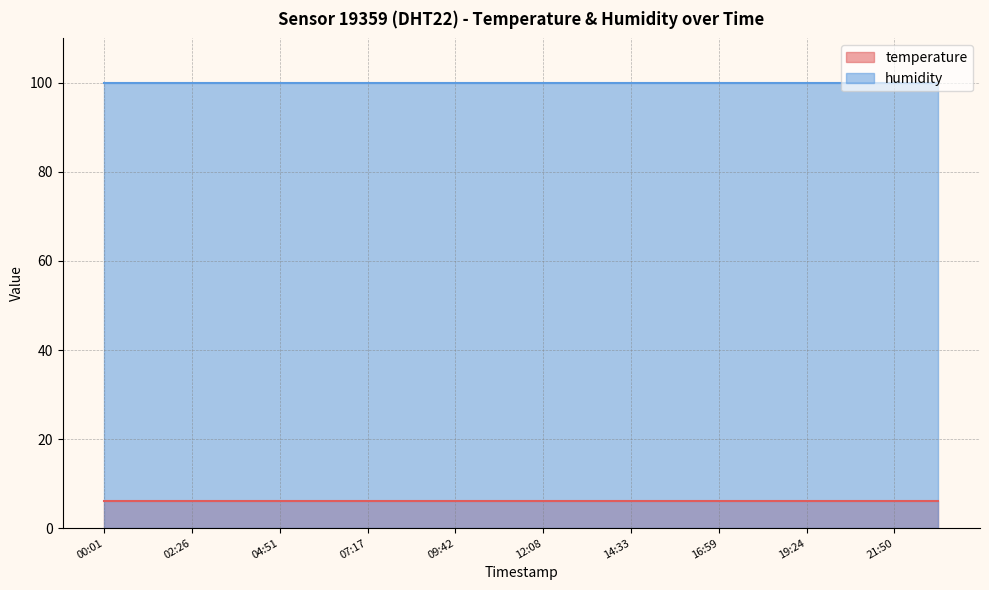

What is the value of the humidity point at the 10th from the left?

99.9